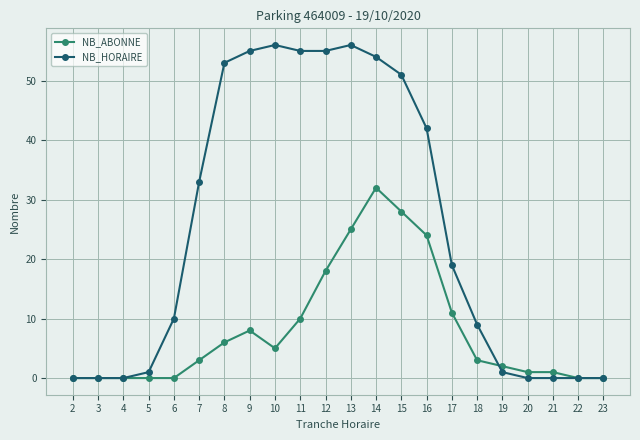

Count the number of categories in the chart.

22